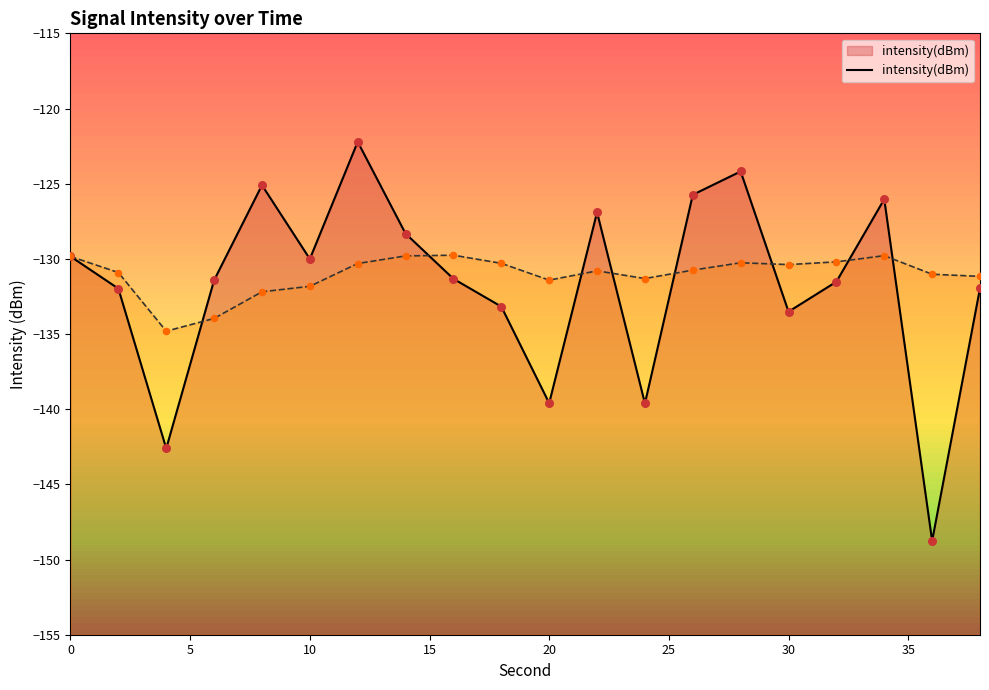

Is the value of rolling_avg at 25 greater than the value of intensity(dBm) at 9?

Yes